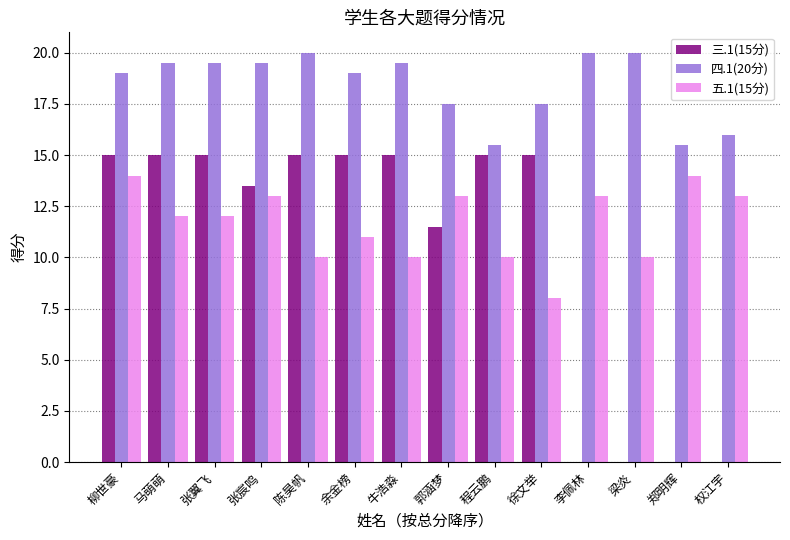

Is it true that 五.1(15分) equals 10.0 at 陈昊帆?

True